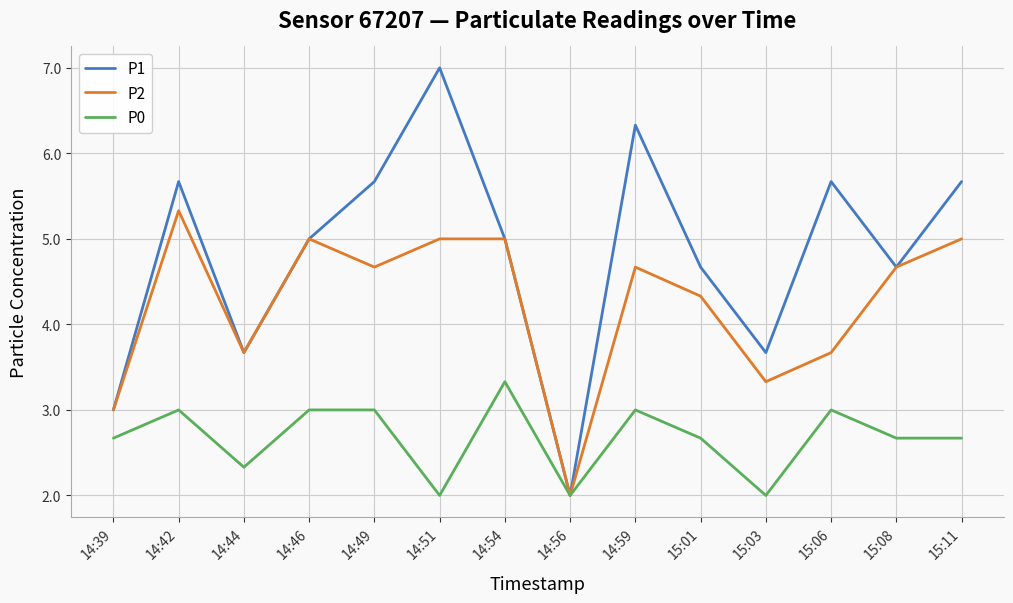

List the series in order of their peak value, lowest first.

P0, P2, P1